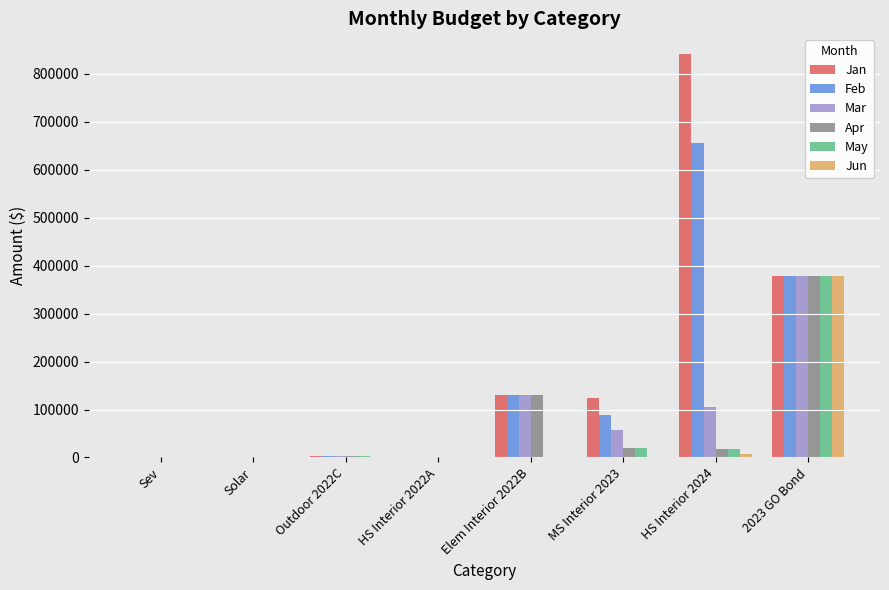

Does the chart contain stacked bars?

No